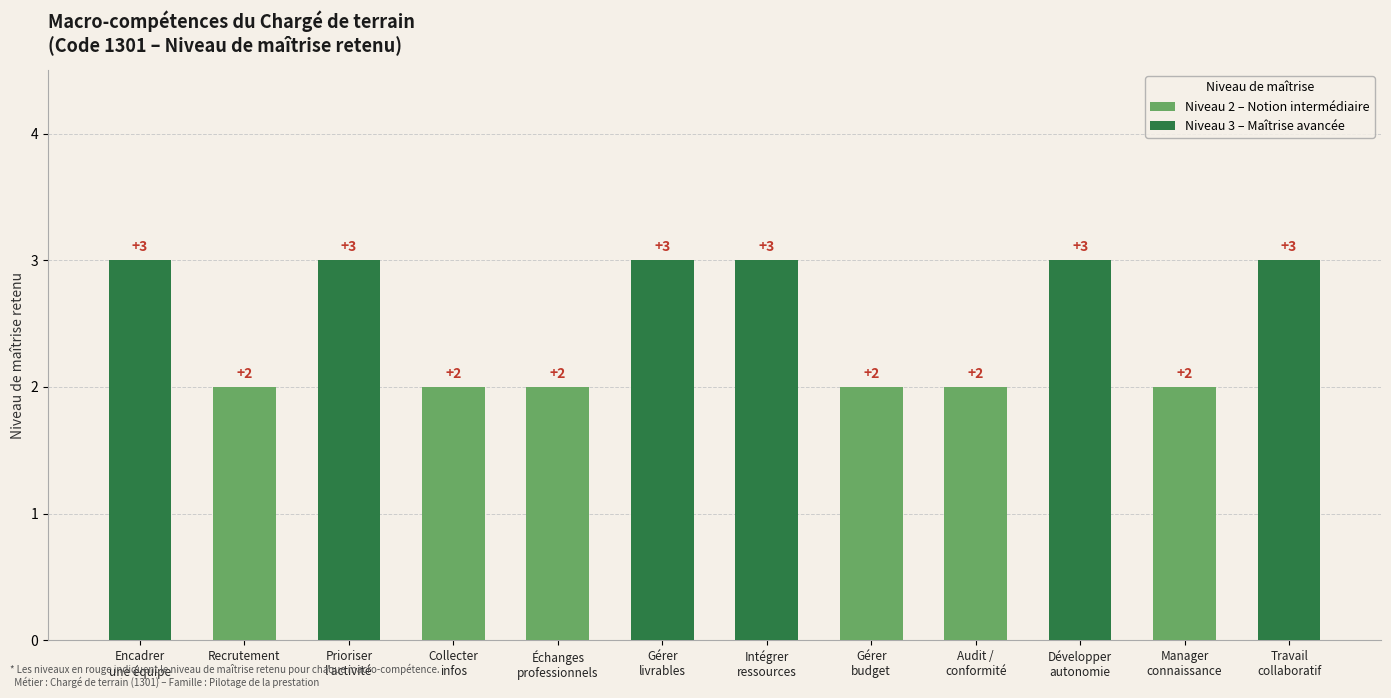

Rank the series at Prioriser
l'activité from lowest to highest value.

Niveau 2 – Notion intermédiaire, Niveau 3 – Maîtrise avancée